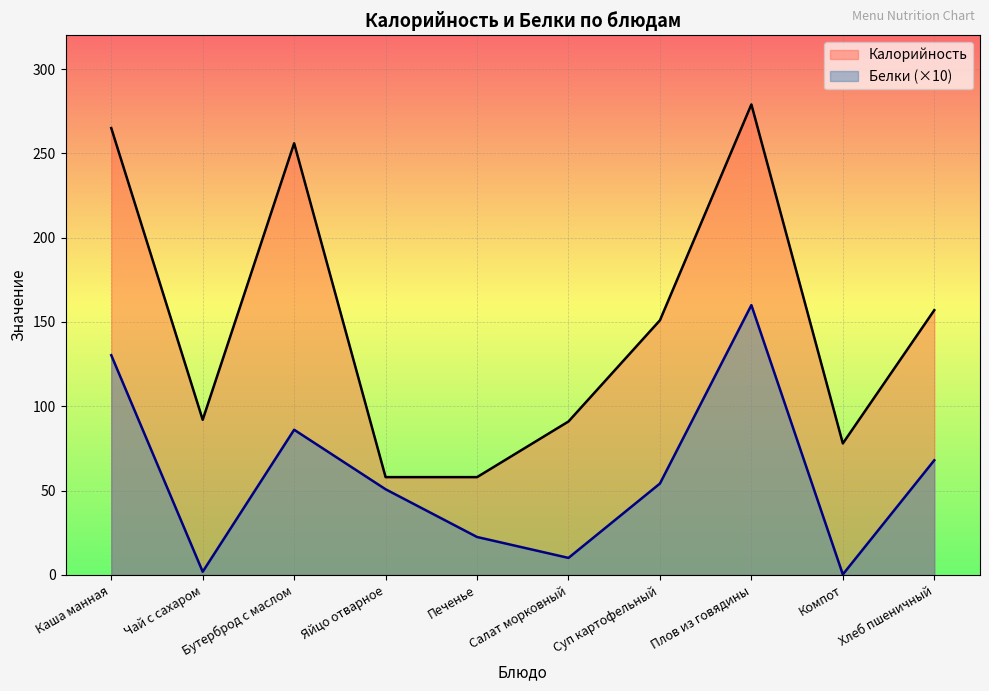

Reading left to right, what are all the values shown in this chart?

Калорийность: 265.0	92.0	256.0	58.0	58.0	91.0	151.0	279.0	78.0	157.0
Белки: 130.3	1.9	86.1	50.8	22.5	10.1	54.2	160.0	0.3	68.0